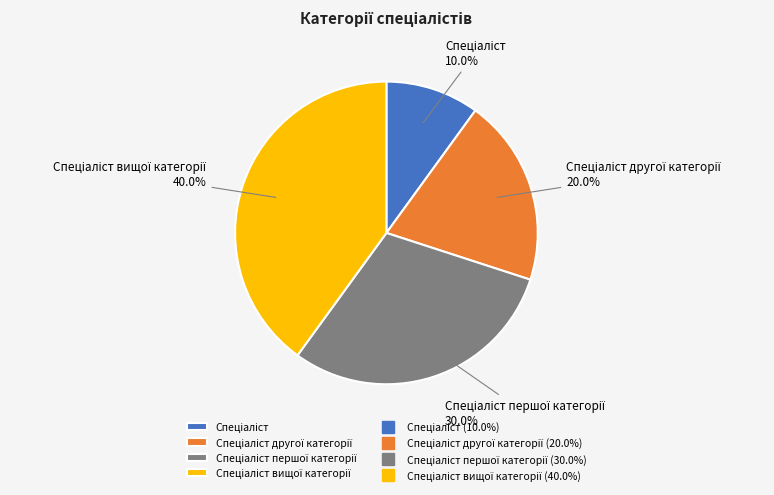

To the nearest percent, what is the difference between the largest and smallest slice percentages?

30%